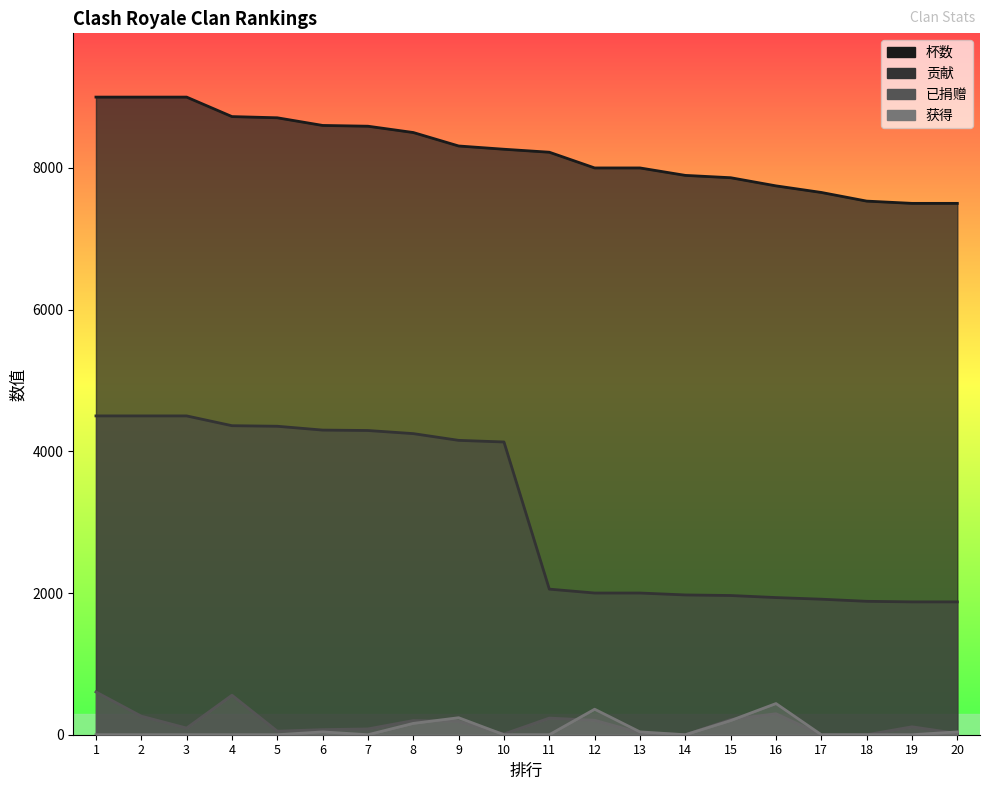

Where is the first local minimum for 获得?

7